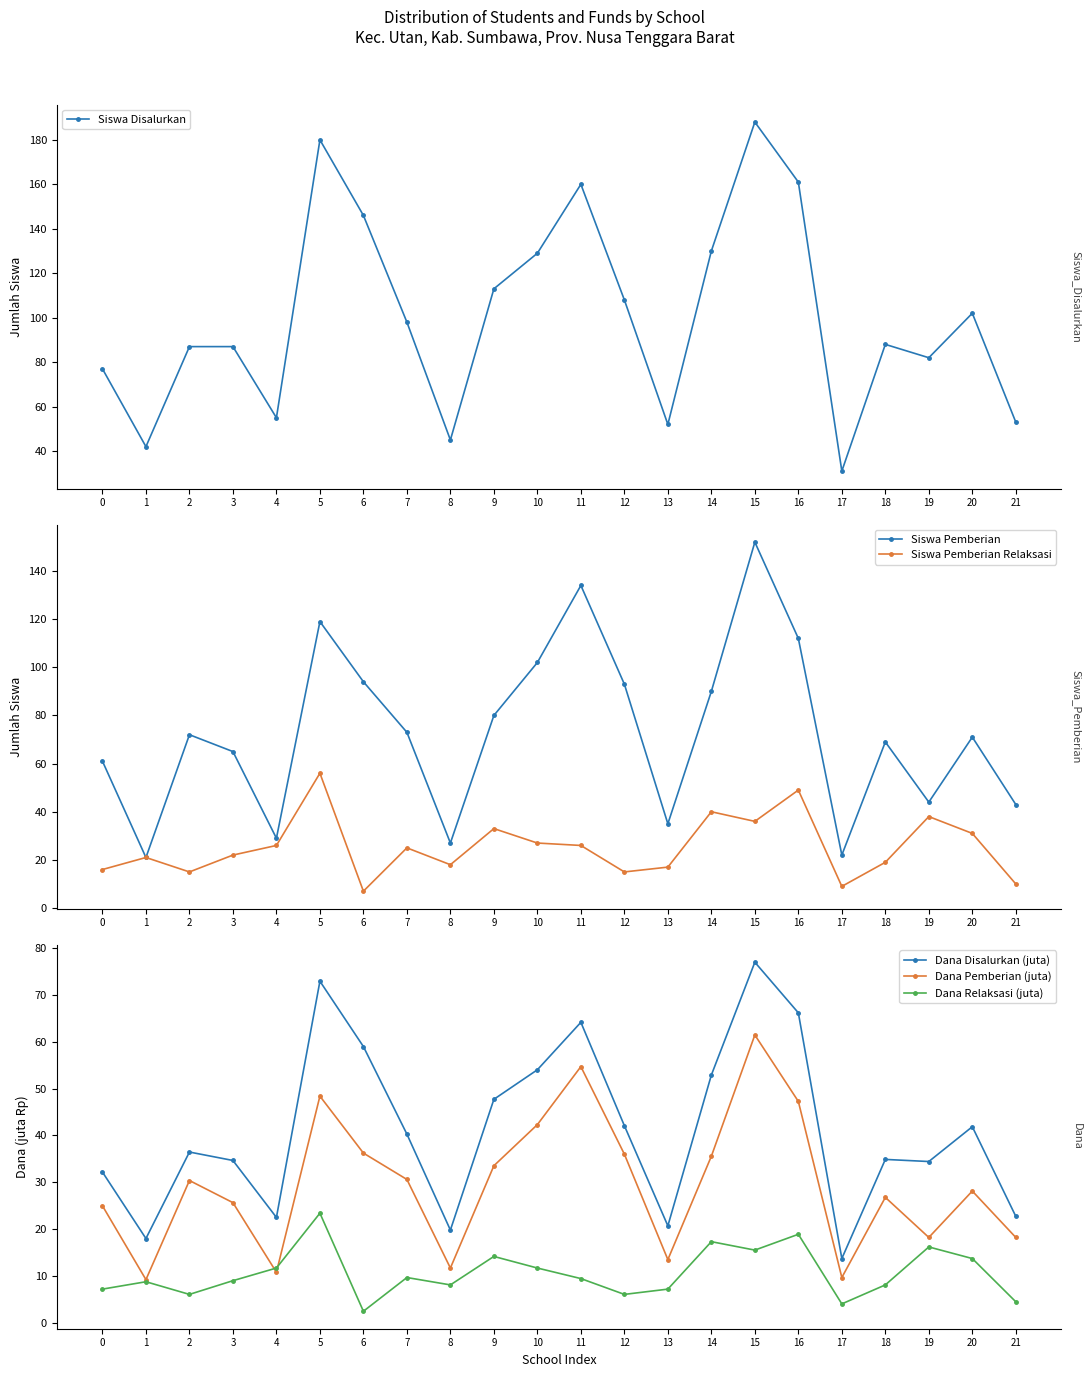

Reading left to right, extract all data points from this chart.

Siswa Disalurkan: 77.0	42.0	87.0	87.0	55.0	180.0	146.0	98.0	45.0	113.0	129.0	160.0	108.0	52.0	130.0	188.0	161.0	31.0	88.0	82.0	102.0	53.0
Siswa Pemberian: 61.0	21.0	72.0	65.0	29.0	119.0	94.0	73.0	27.0	80.0	102.0	134.0	93.0	35.0	90.0	152.0	112.0	22.0	69.0	44.0	71.0	43.0
Siswa Pemberian Relaksasi: 16.0	21.0	15.0	22.0	26.0	56.0	7.0	25.0	18.0	33.0	27.0	26.0	15.0	17.0	40.0	36.0	49.0	9.0	19.0	38.0	31.0	10.0
Dana Disalurkan (juta): 32.2	18.0	36.5	34.6	22.5	72.9	59.0	40.3	19.8	47.7	54.0	64.1	42.1	20.7	52.9	77.0	66.2	13.7	34.9	34.4	41.9	22.7
Dana Pemberian (juta): 25.0	9.2	30.4	25.6	10.8	48.4	36.2	30.6	11.7	33.5	42.3	54.7	36.0	13.5	35.5	61.4	47.2	9.7	26.8	18.2	28.1	18.2
Dana Relaksasi (juta): 7.2	8.8	6.1	9.0	11.7	23.4	2.5	9.7	8.1	14.2	11.7	9.4	6.1	7.2	17.3	15.5	18.9	4.0	8.1	16.2	13.7	4.5